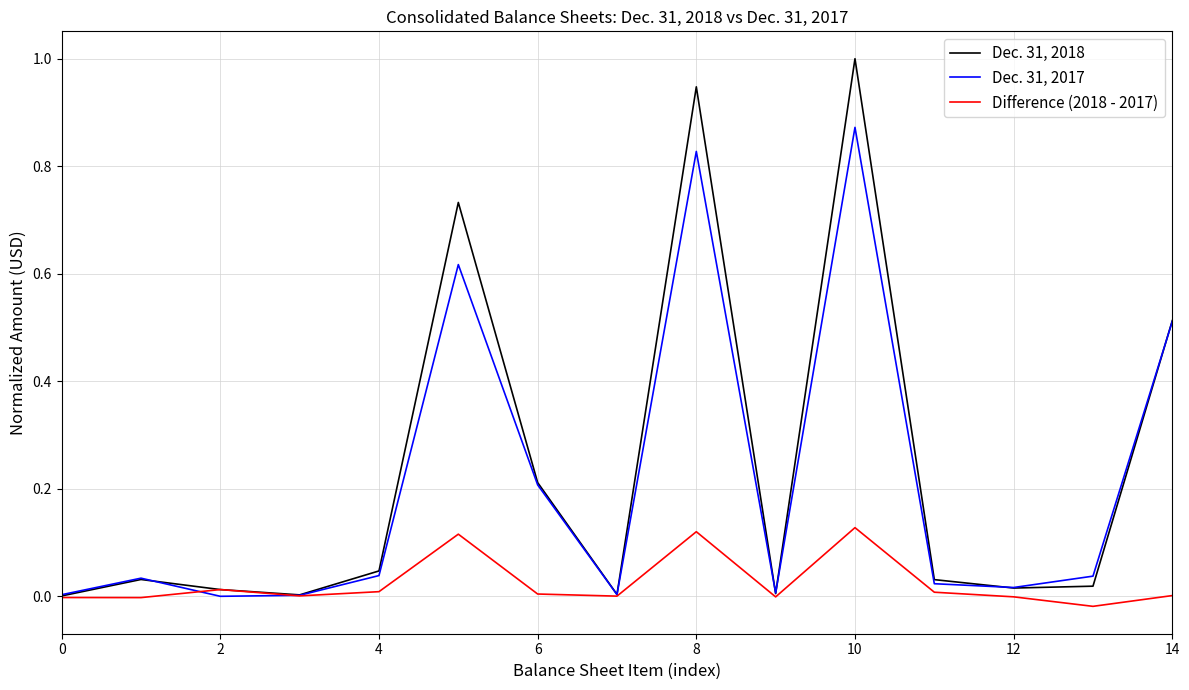

Rank the series by their maximum value, from highest to lowest.

Dec. 31, 2018, Dec. 31, 2017, Difference (2018 - 2017)